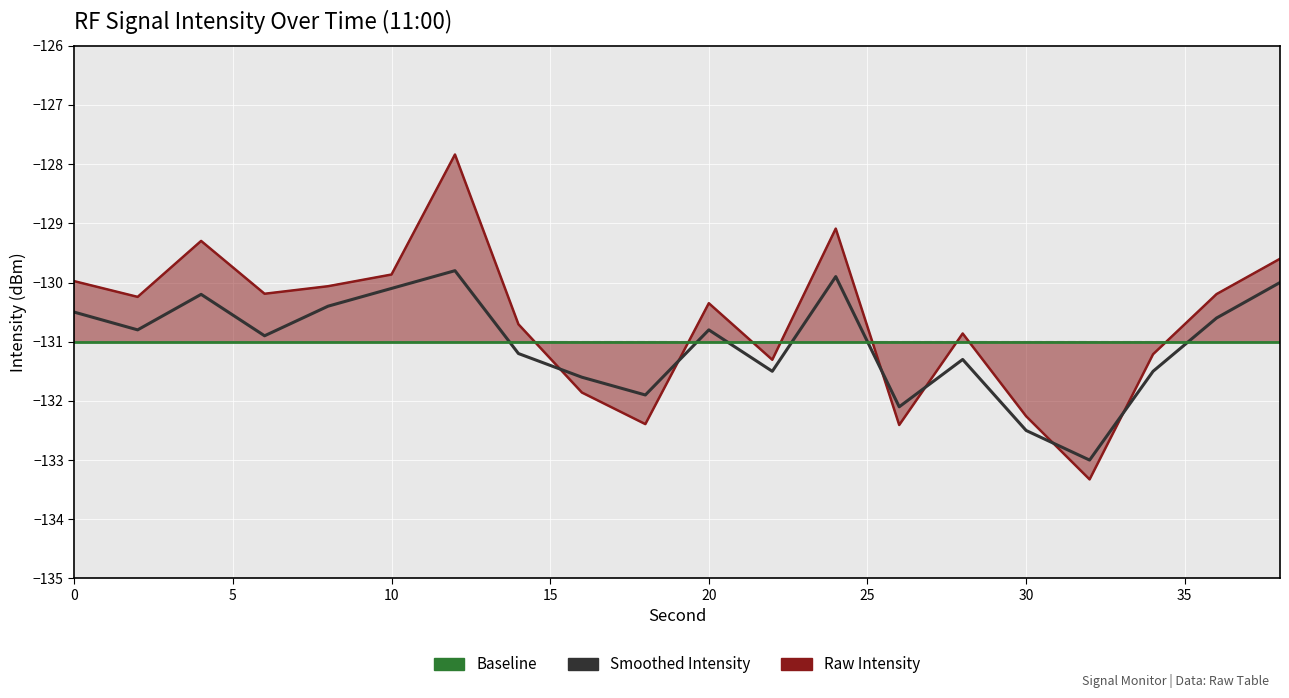

True or false: Raw Intensity and Smoothed Intensity cross at least once.

True